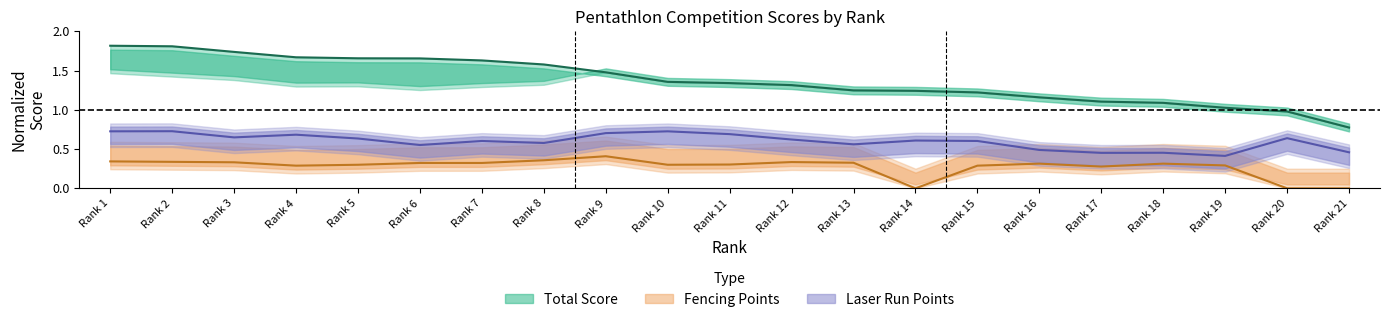

Which series has the largest total across all categories?

Total